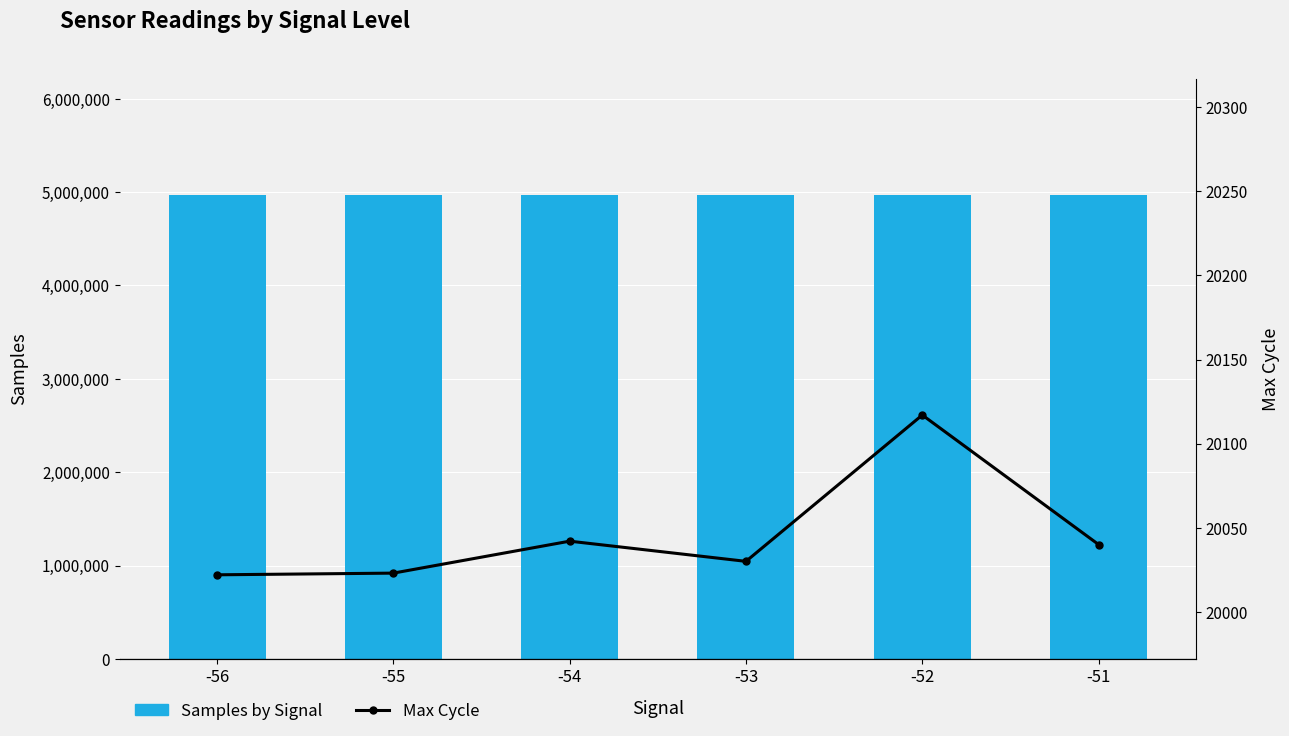

At -54, list the series in order from smallest to largest.

Max Cycle, Samples by Signal